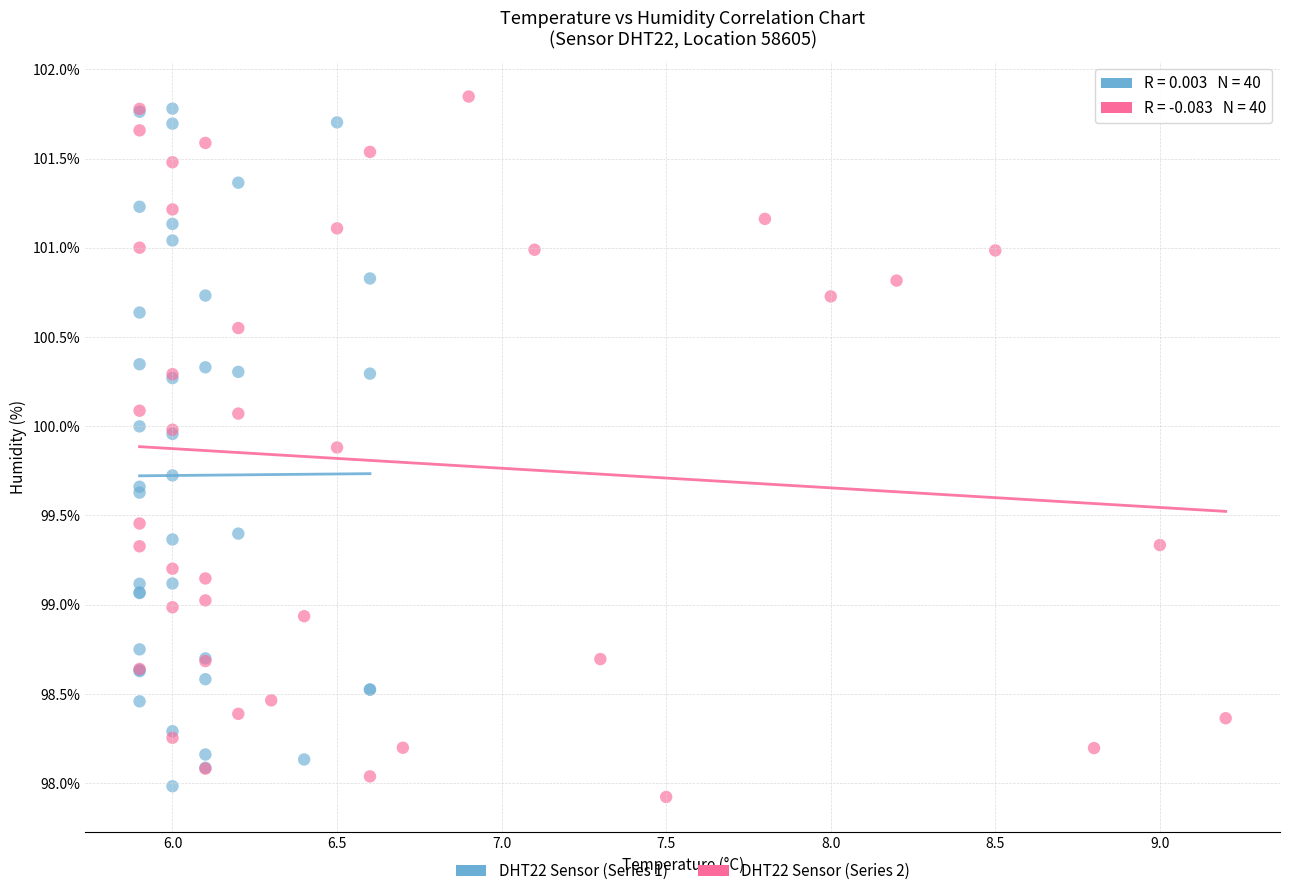

Which series contains the lowest Y value?

DHT22 Sensor (Series 2)